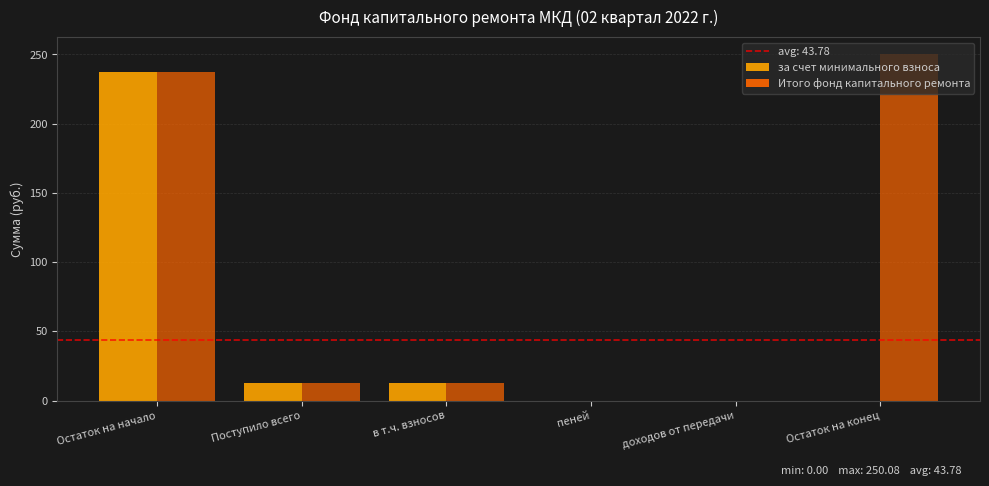

What is the sum of the Итого фонд капитального ремонта values at доходов от передачи and Поступило всего?

12.6